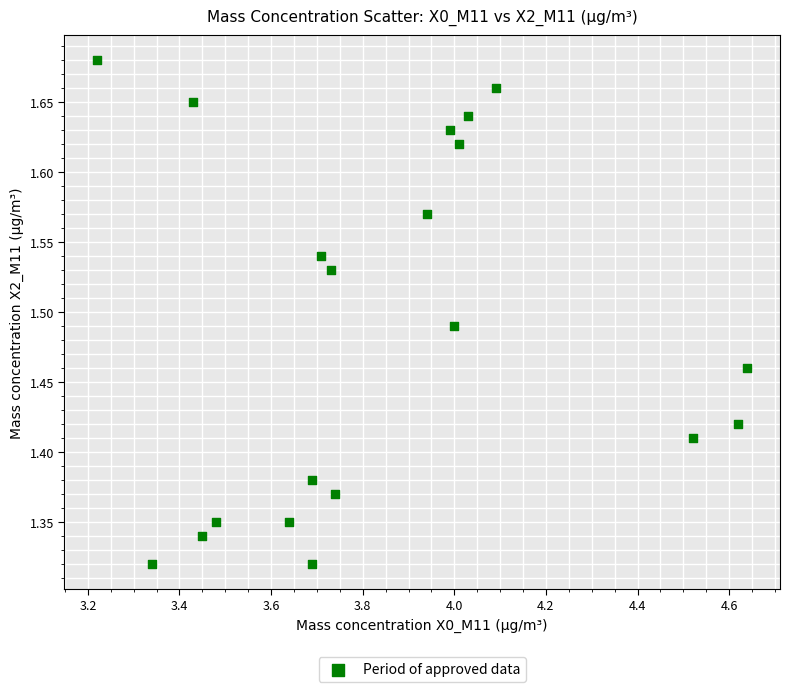

What is the range of Y values (max minus min)?

0.4